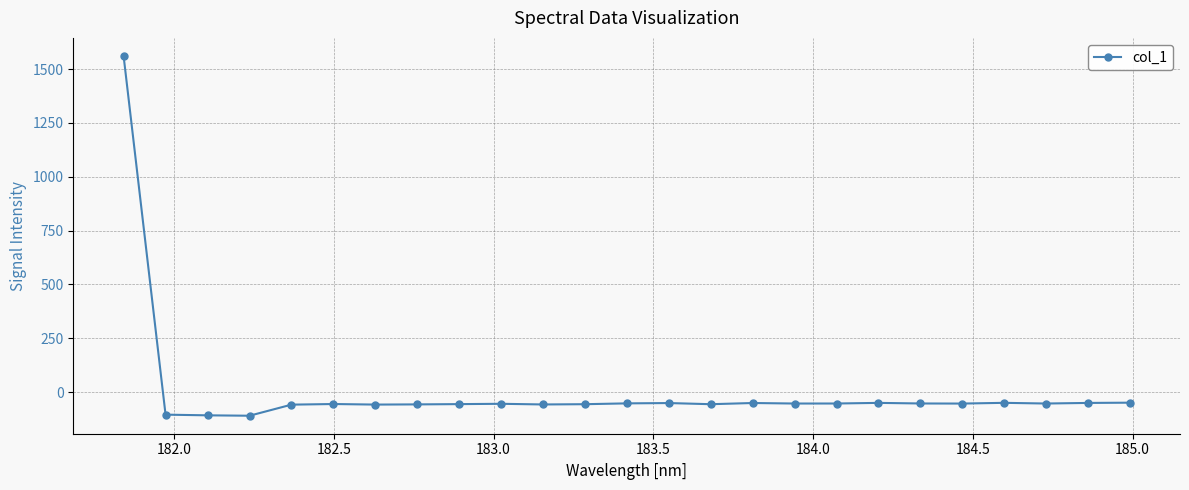

How many lines are shown in the chart?

1